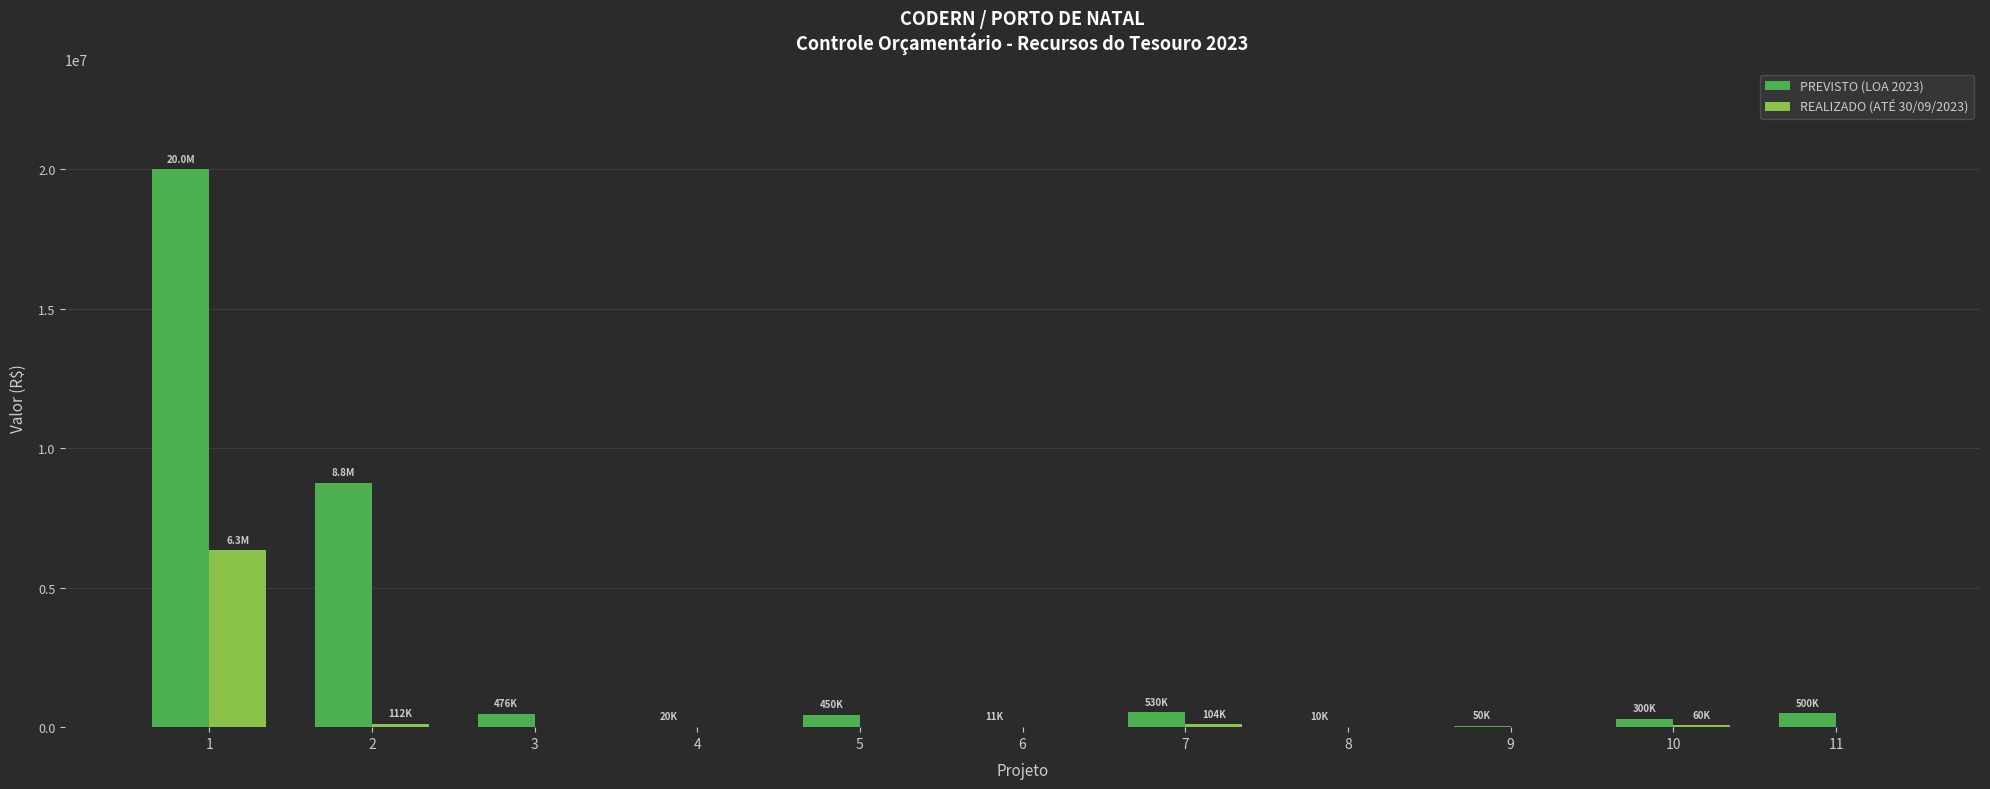

What is the maximum value shown in the chart?

20000000.0